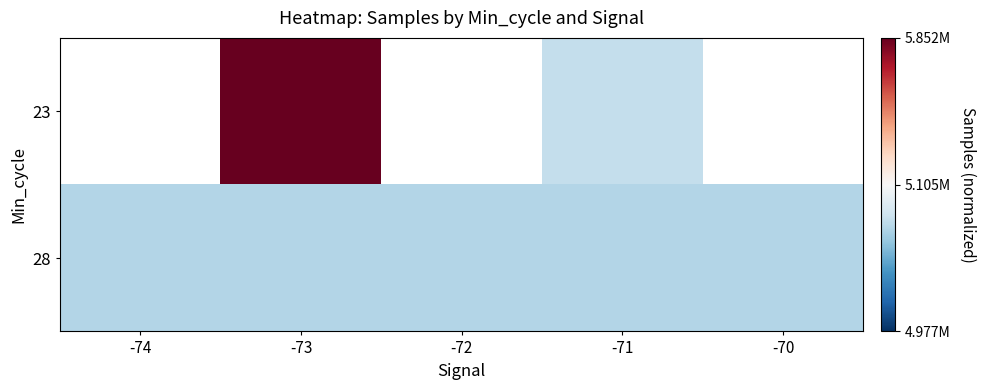

What is the smallest value displayed?

-0.3